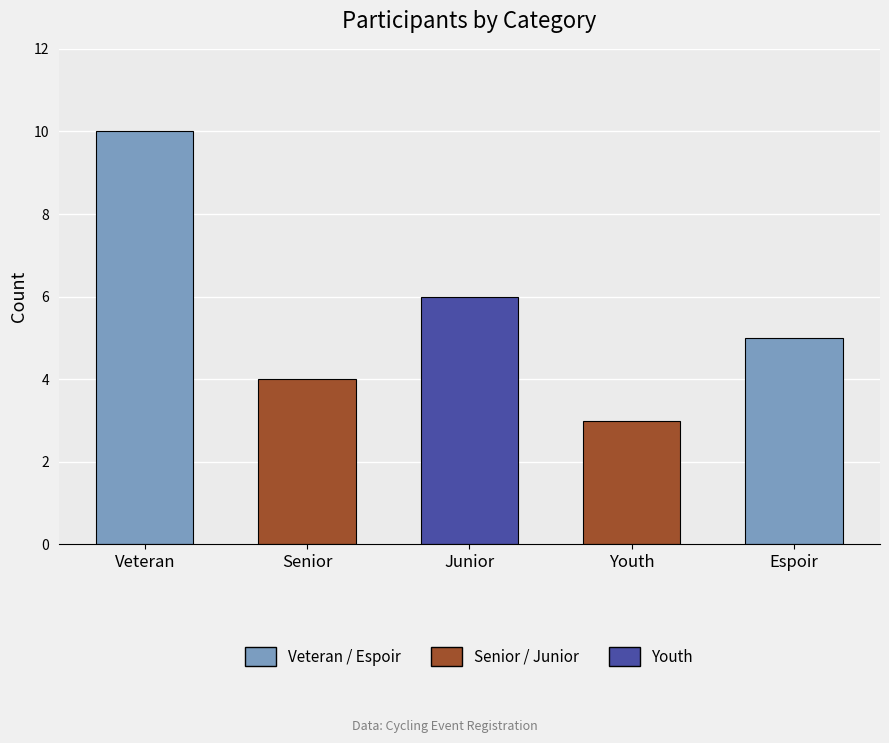

What is the label of the 3rd bar from the left?

Junior